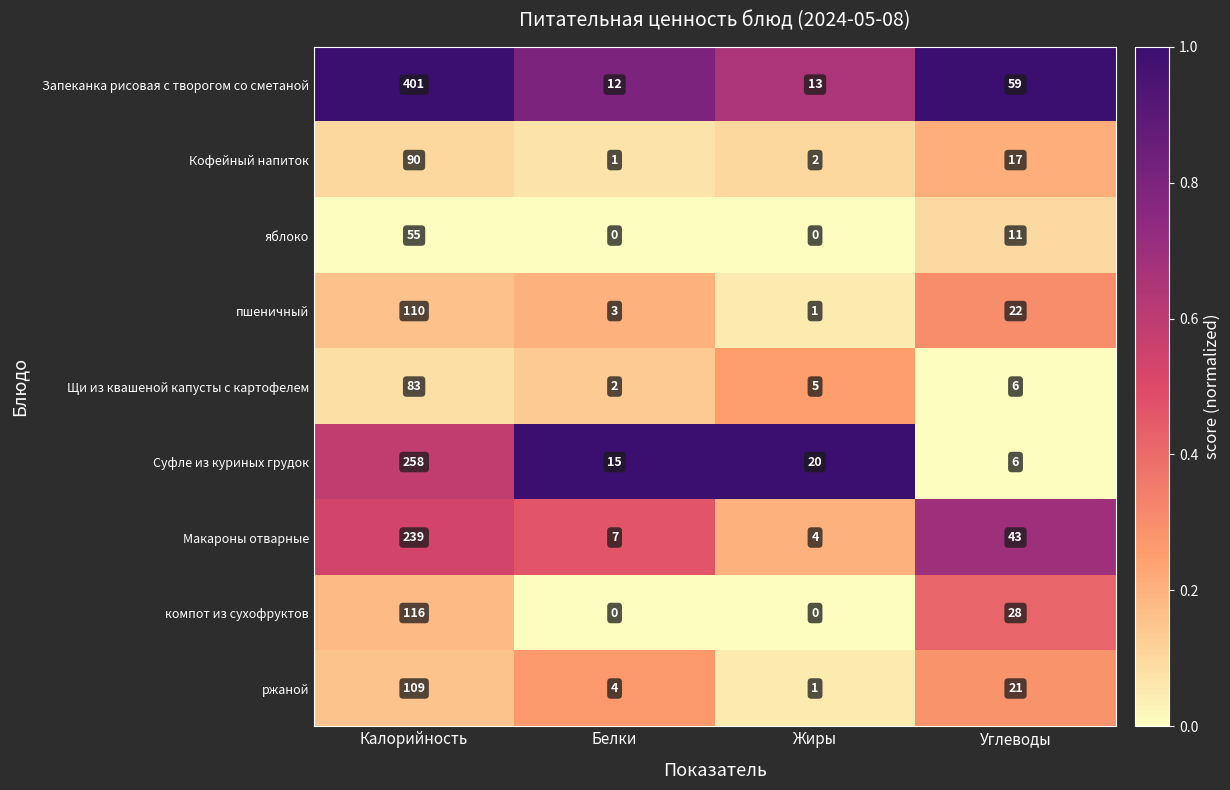

Which category has the highest value across all series?

Калорийность